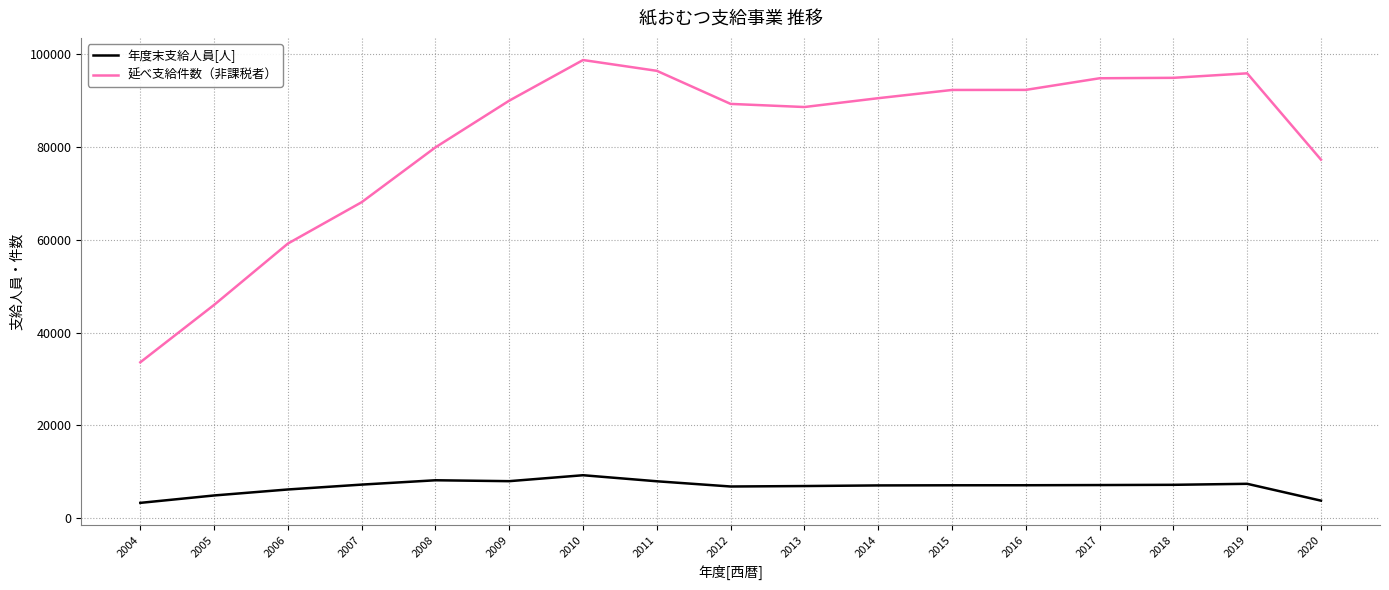

Rank the series at 2007 from lowest to highest value.

年度末支給人員[人], 延べ支給件数（非課税者）